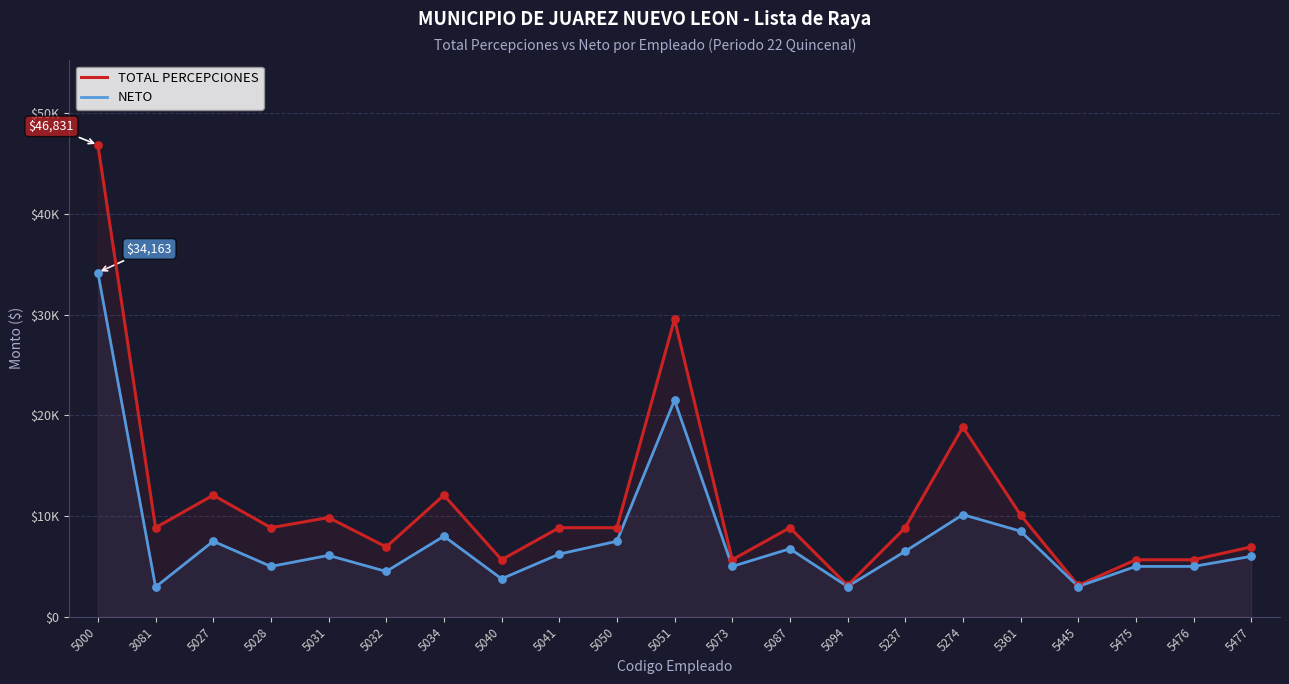

What are all the series names shown in the legend?

TOTAL PERCEPCIONES, NETO